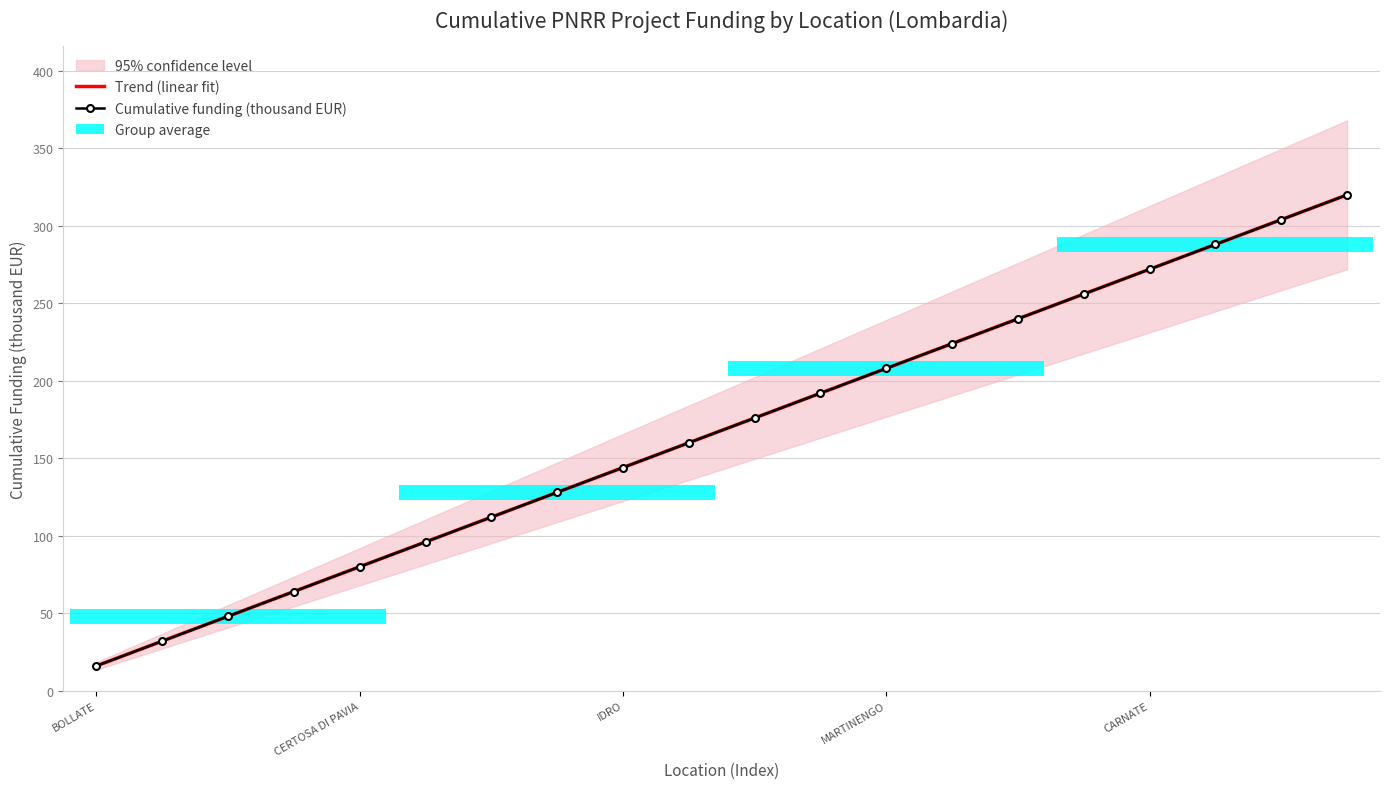

What is the difference between the Cumulative funding (thousand EUR) values at 19 and 7?

192.0